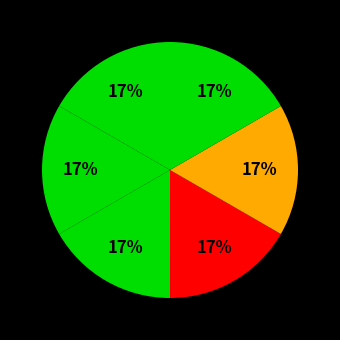

How many slices are in this pie chart?

6